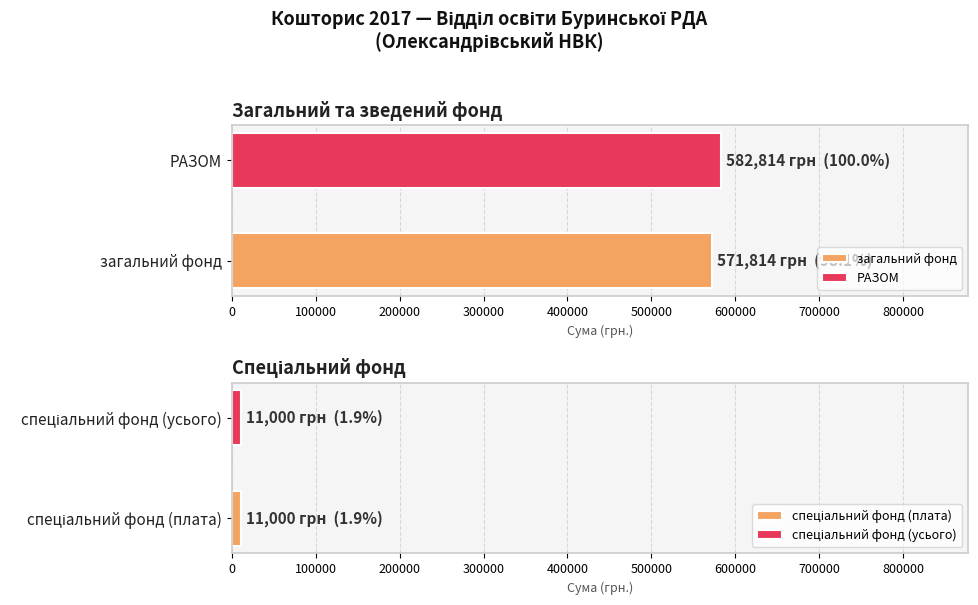

What is the minimum value for РАЗОМ?

582814